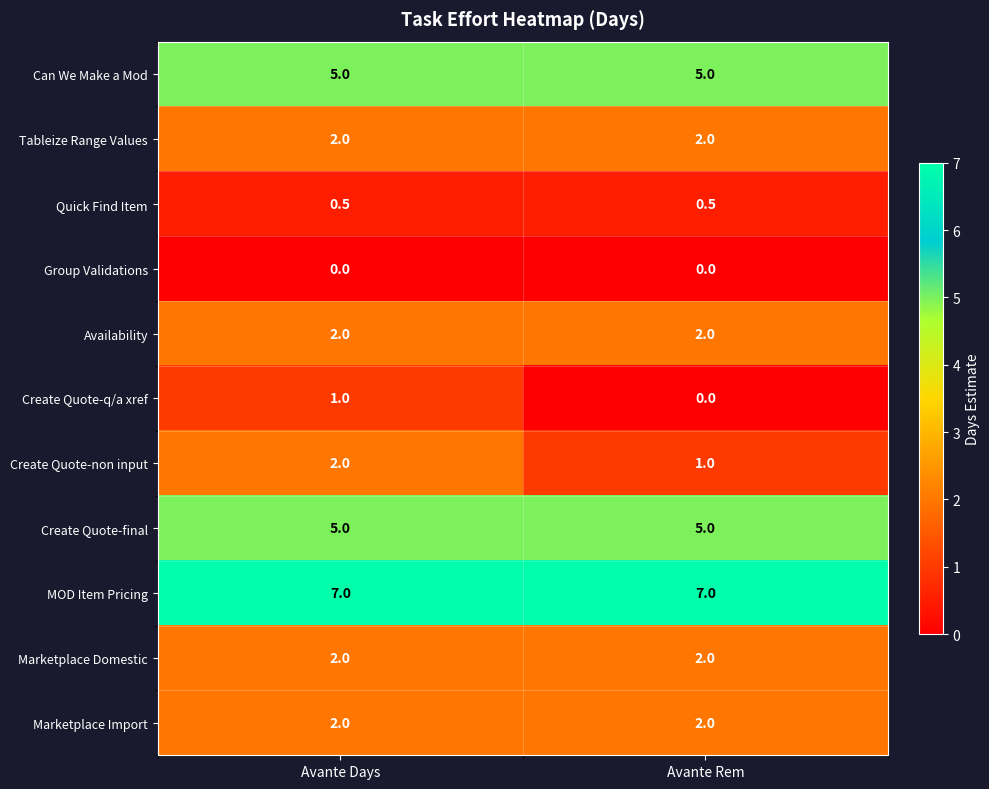

At how many categories does at least one series exceed 1?

2